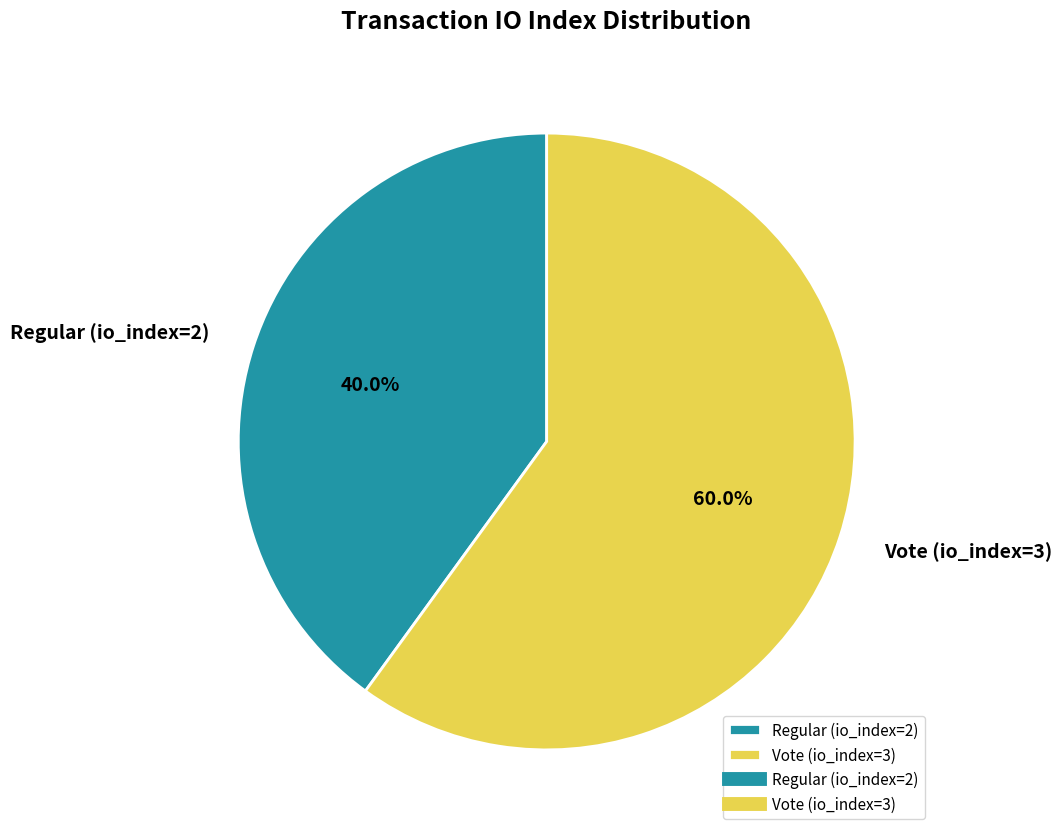

To the nearest percent, what is the combined percentage of Regular (io_index=2) and Vote (io_index=3)?

100%